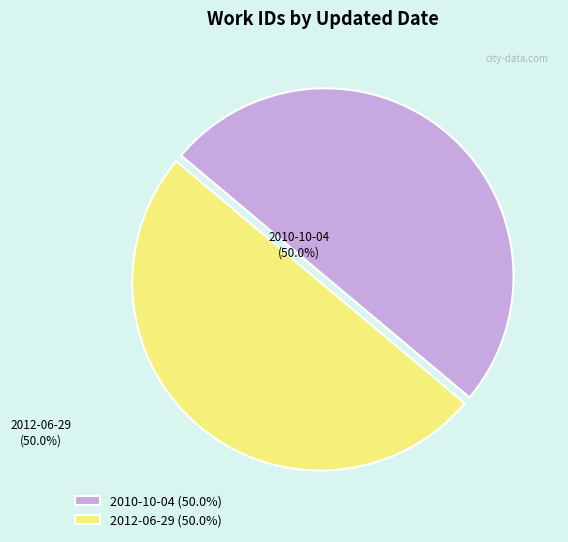

Approximately how many times larger is the value at 2010-10-04 compared to 2012-06-29?

1.0